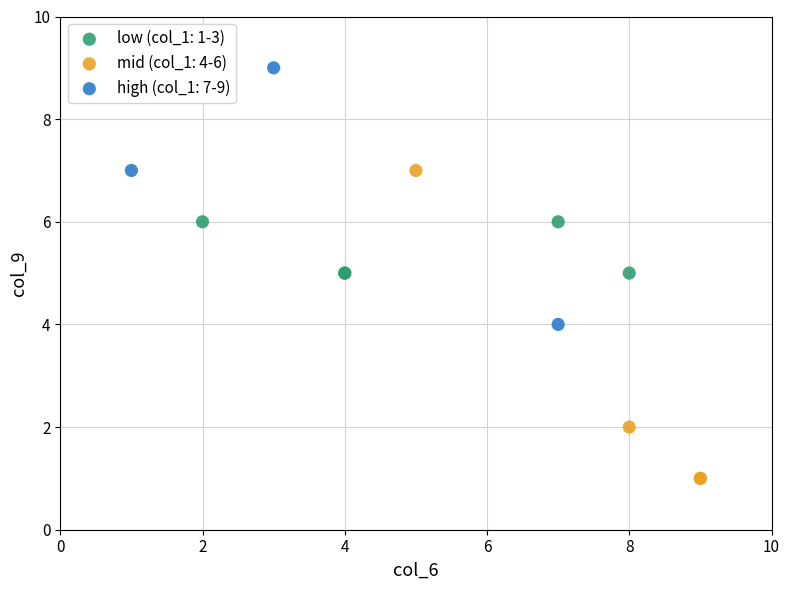

Which series contains the highest Y value?

high (col_1: 7-9)